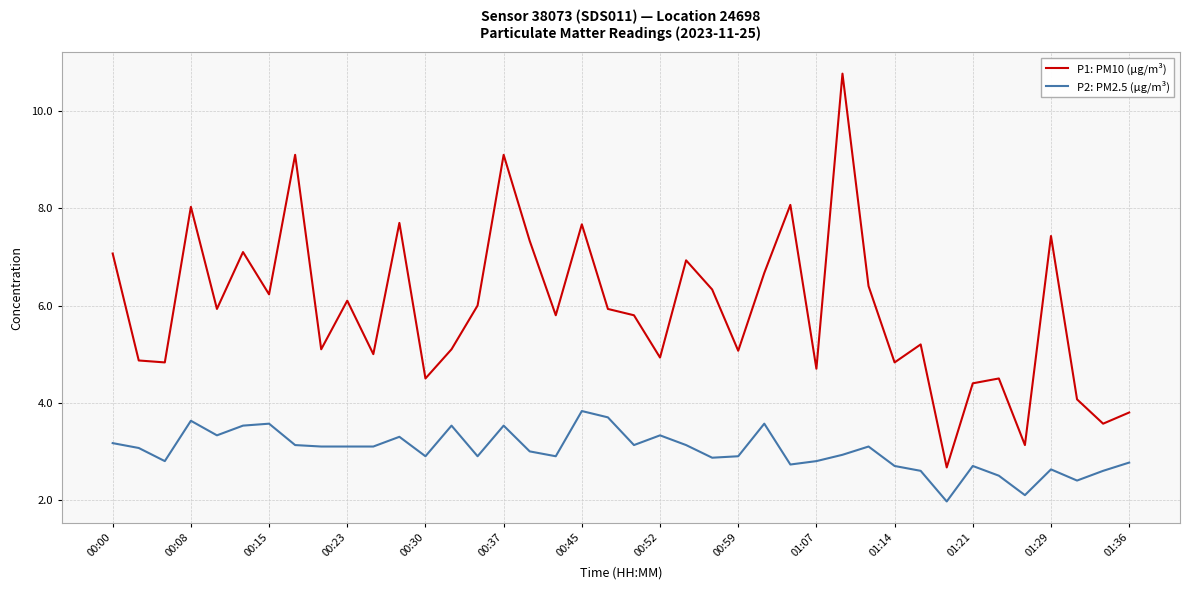

Which series has the largest range (max minus min)?

P1: PM10 (µg/m³)